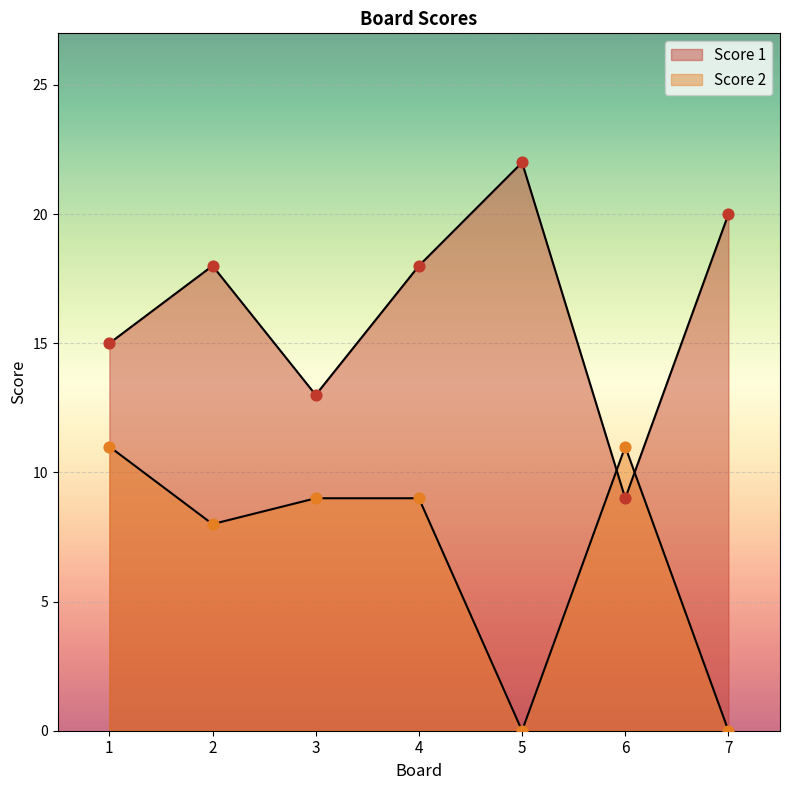

Which series contains the highest Y value?

Score 1